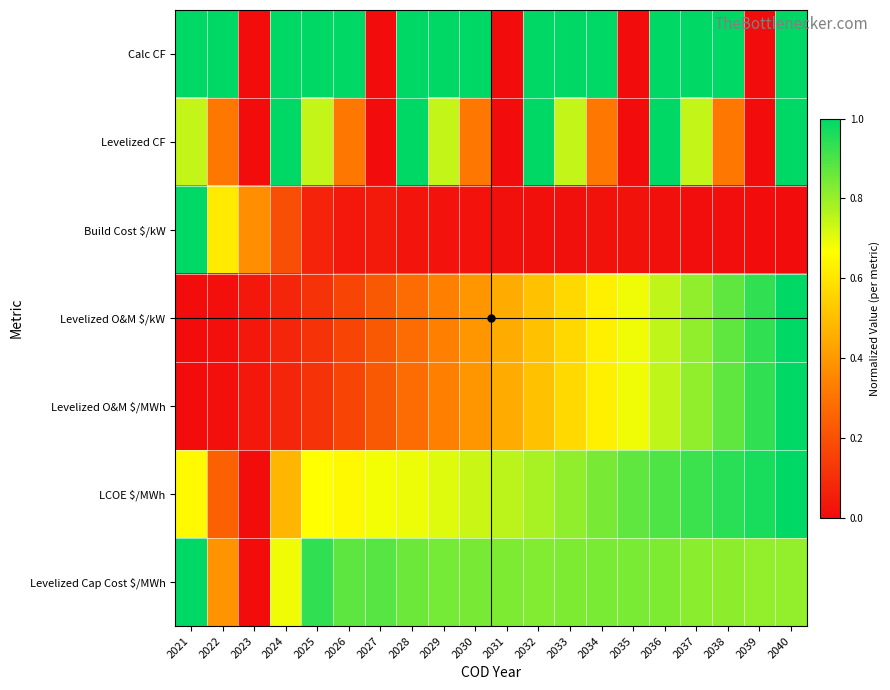

Rank the series by their maximum value, from highest to lowest.

Calc CF, Levelized CF, Build Cost $/kW, Levelized O&M $/kW, Levelized O&M $/MWh, LCOE $/MWh, Levelized Cap Cost $/MWh